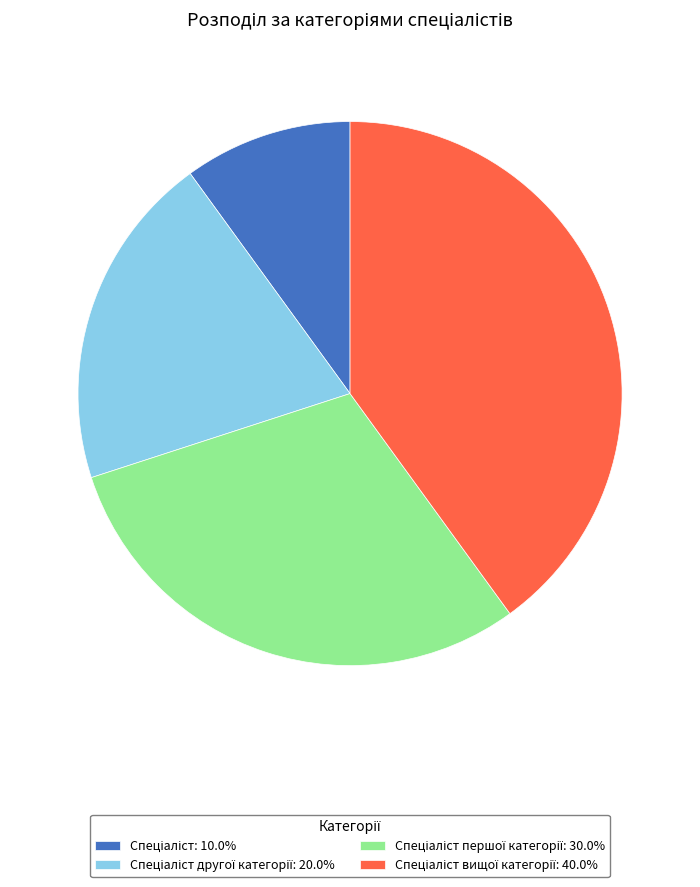

Is there any slice that represents more than half of the pie?

No